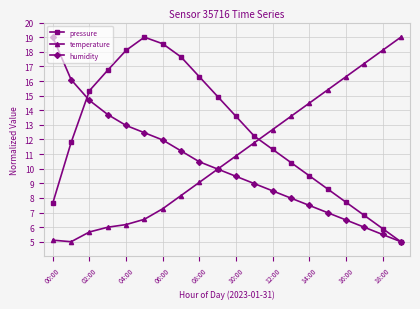

What is the smallest value displayed?

5.0